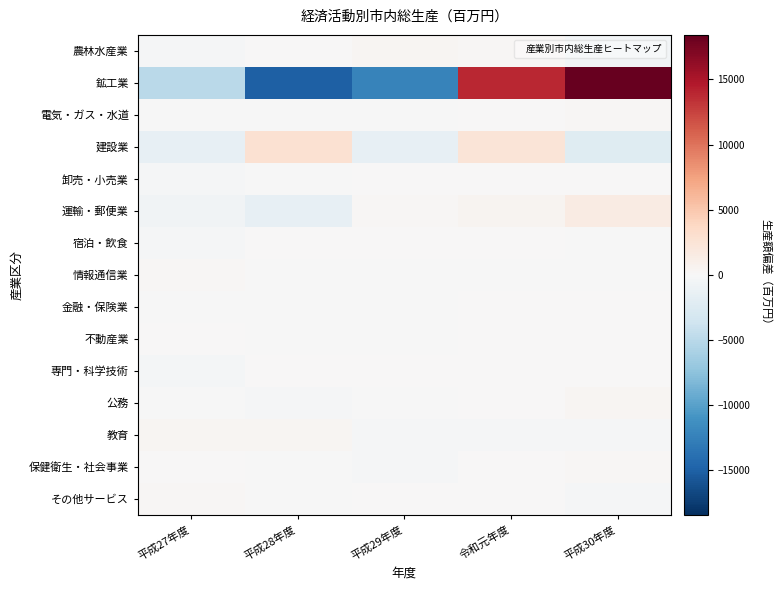

What is the maximum value shown in the chart?

18424.4